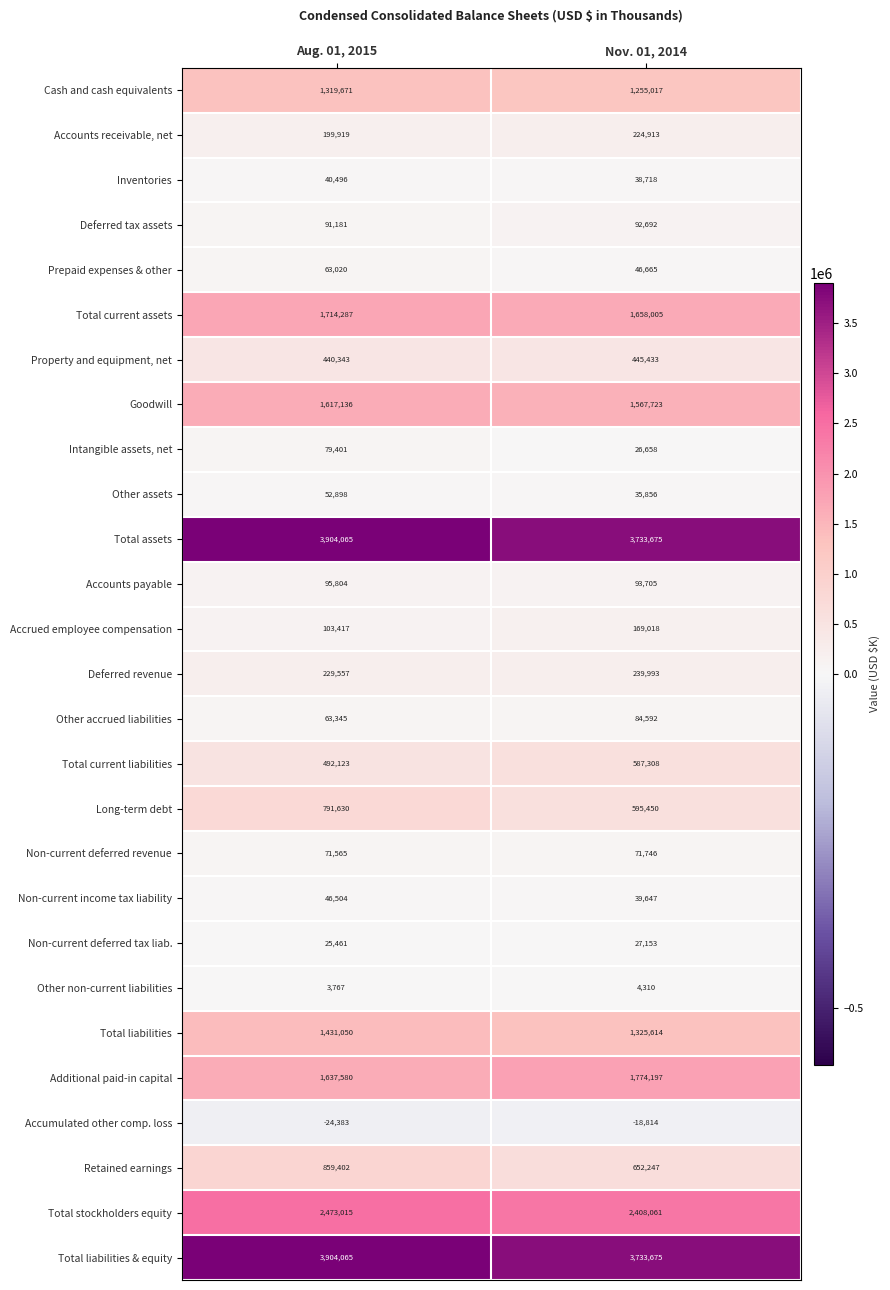

What is the maximum value for Deferred revenue?

239993